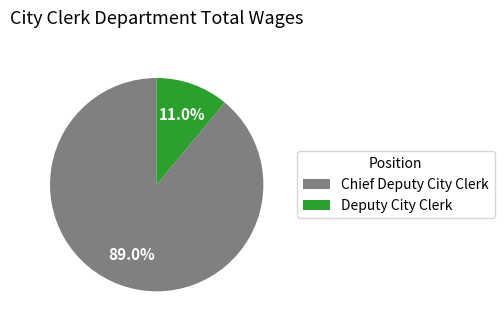

Approximately how many times larger is the value at Chief Deputy City Clerk compared to Deputy City Clerk?

8.1